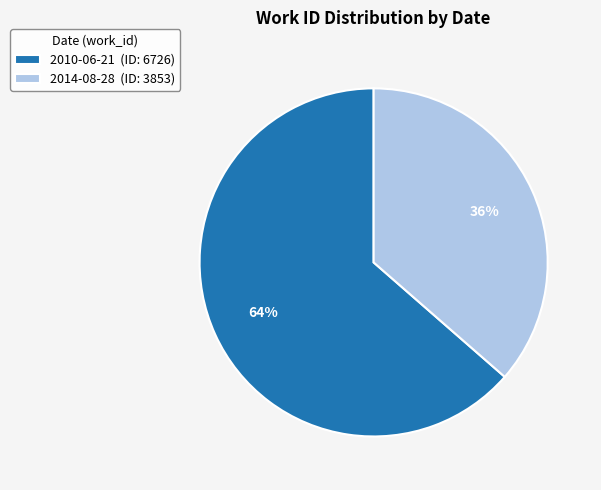

To the nearest percent, what is the average slice percentage?

50%